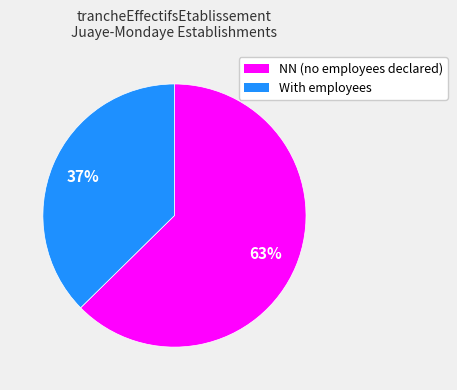

To the nearest percent, what is the average slice percentage?

50%